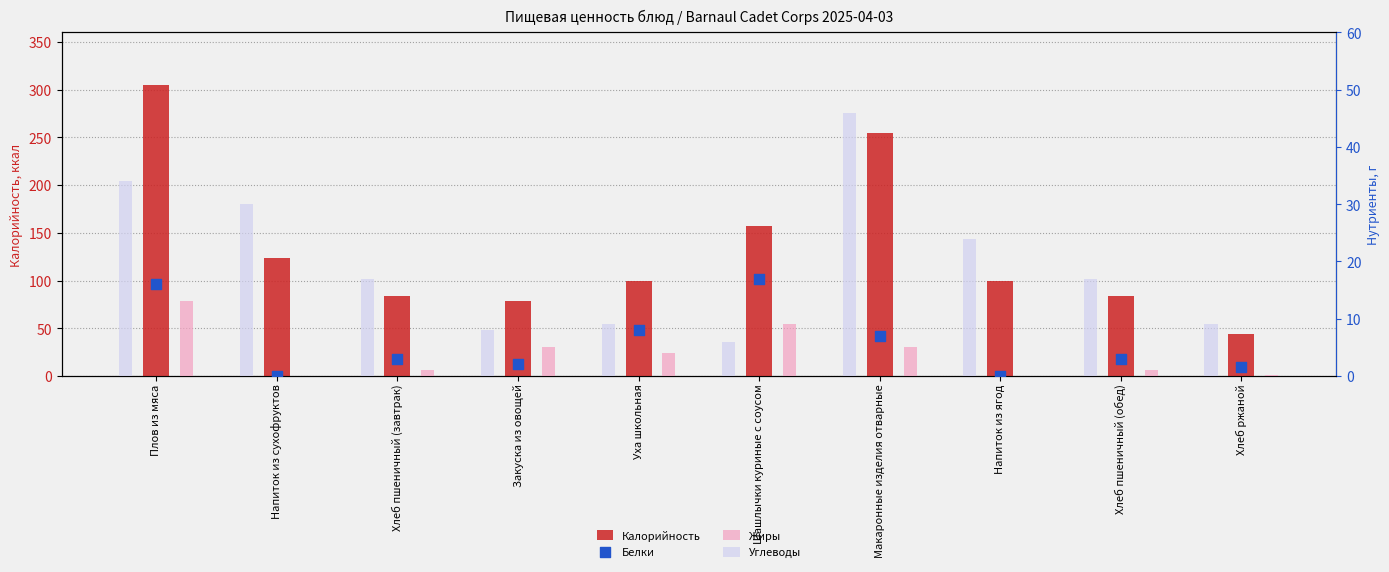

What are all the series names shown in the legend?

Калорийность, Жиры, Углеводы, Белки